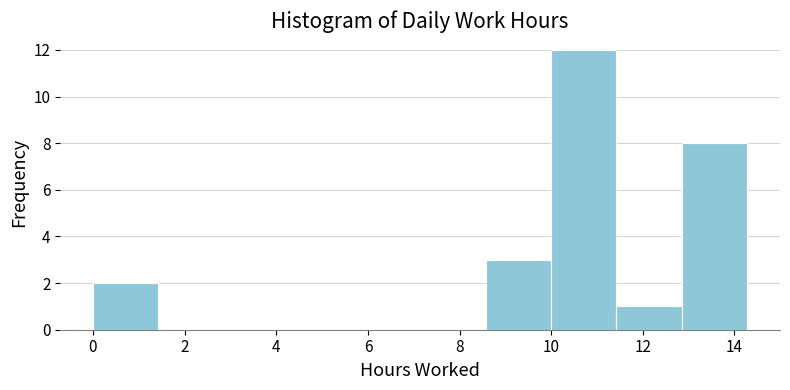

How tall is the bar that spans 11.4 to 12.8 on the x-axis? Neither the bar edges nor the heights are printed on the chart, so give them approximately, as read against the axes.

1